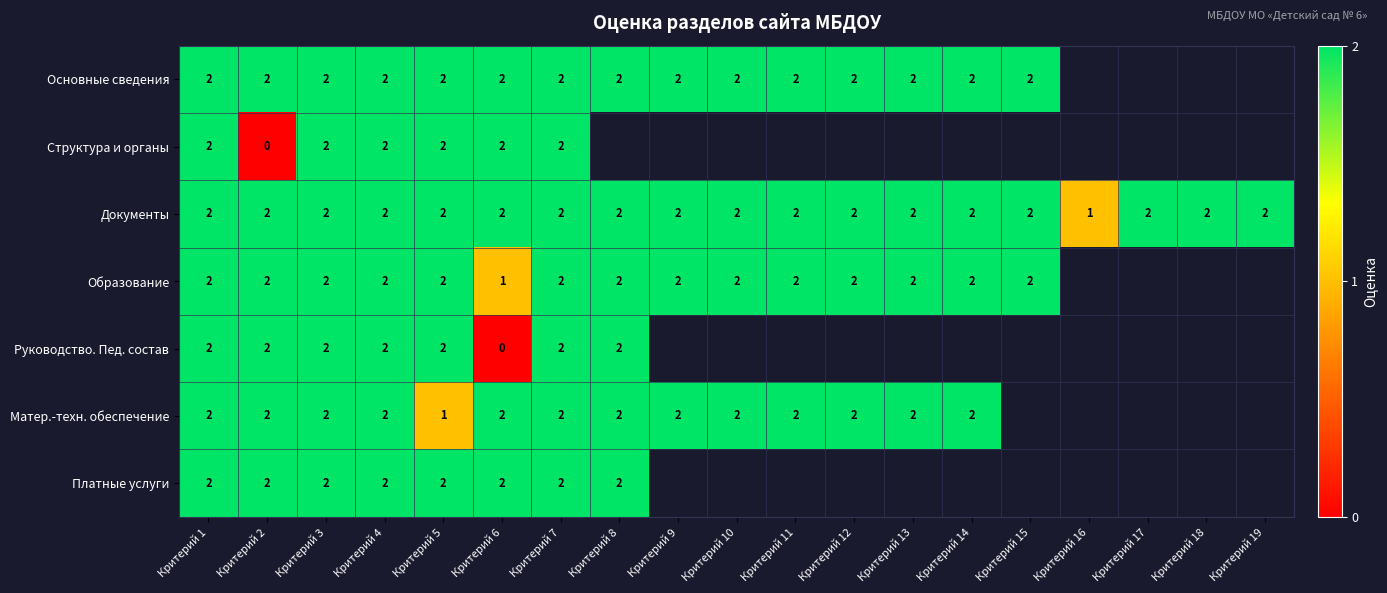

True or false: Документы has a value of 2 at Критерий 19.

True